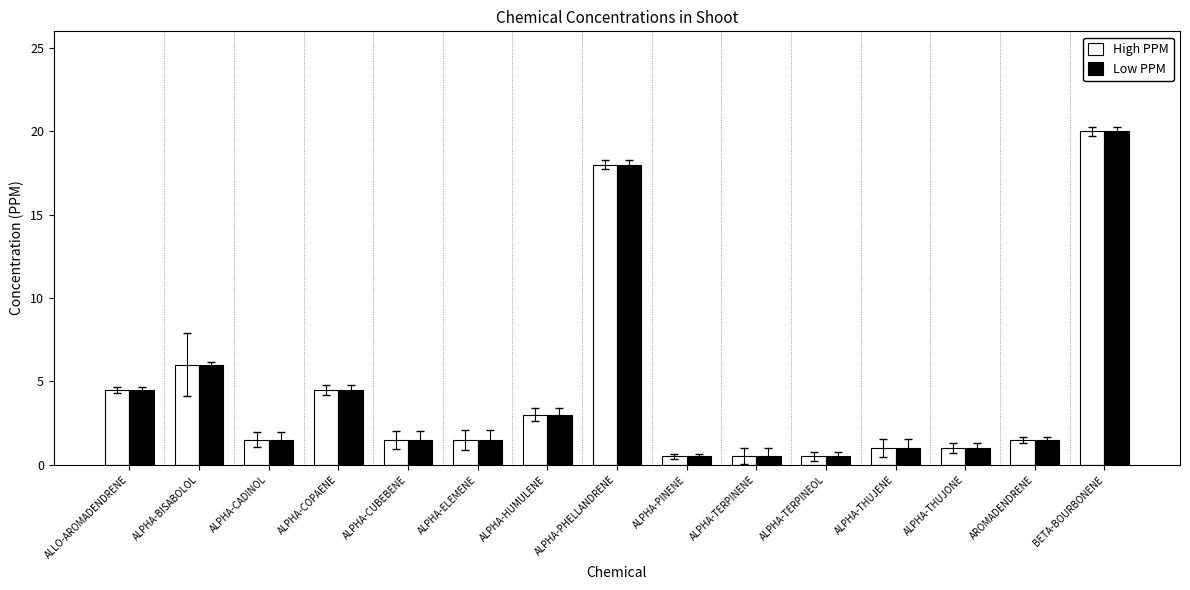

What is the minimum value shown in the chart?

0.5